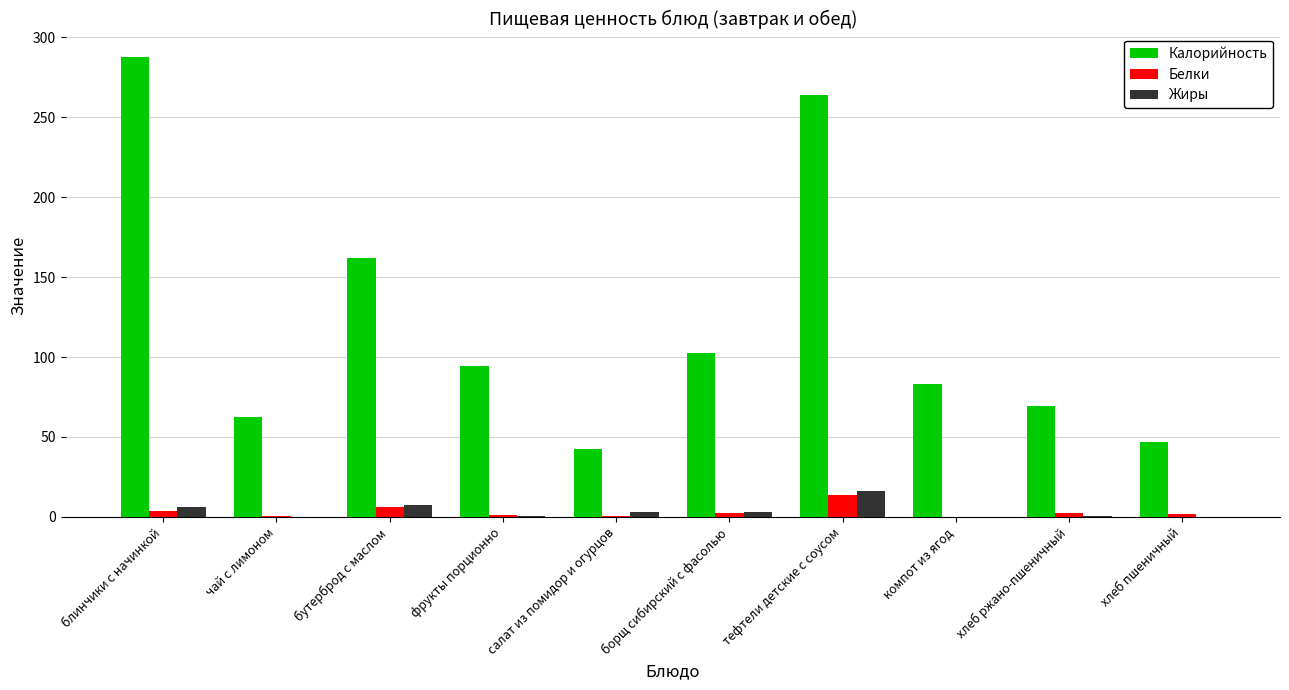

Which series has the largest total across all categories?

Калорийность